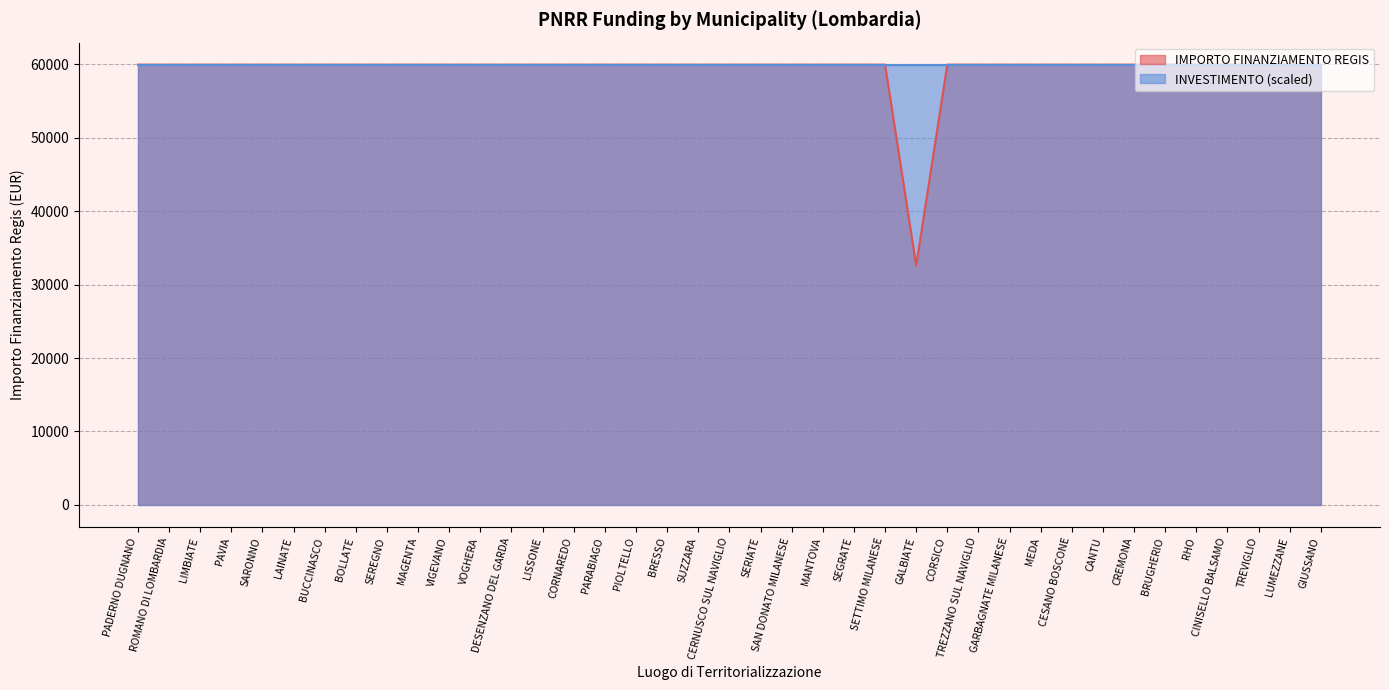

Does the chart display data point markers on the line(s)?

No